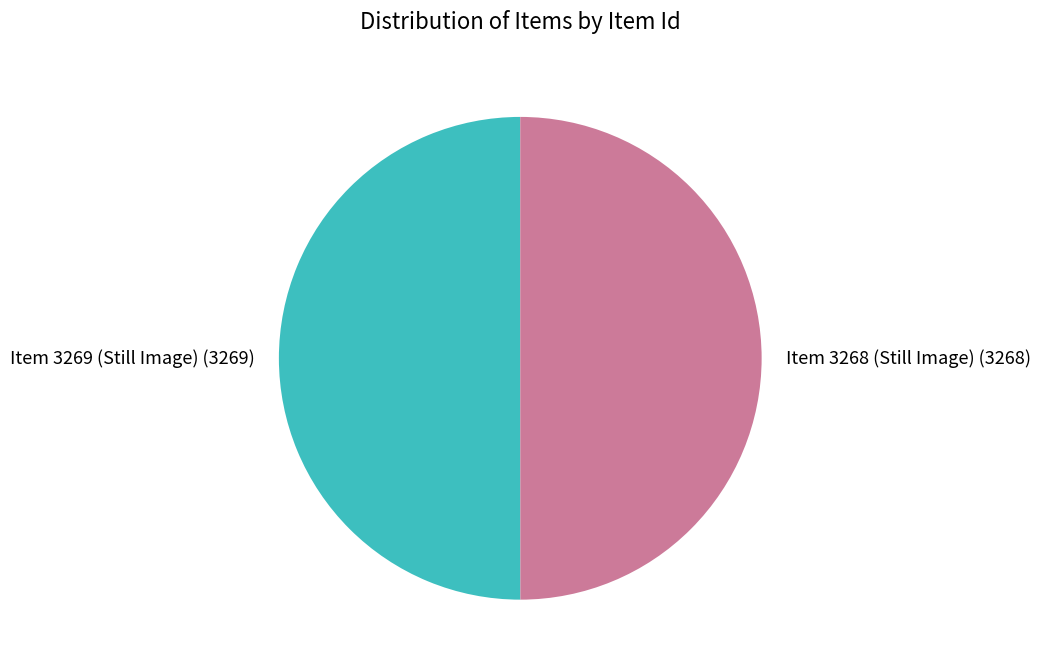

The Item 3268 (Still Image) slice represents 50% of the pie. True or false?

True